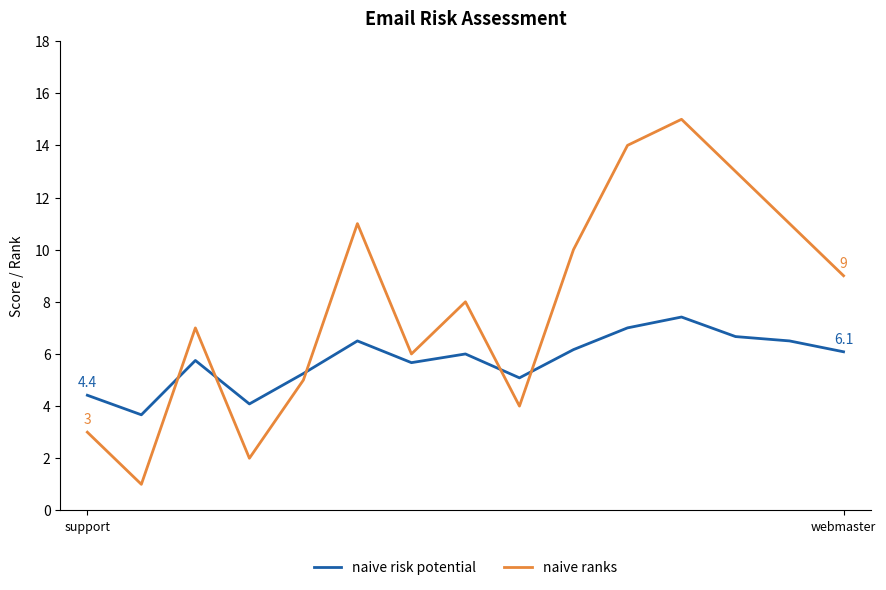

Does the chart have visible grid lines?

No